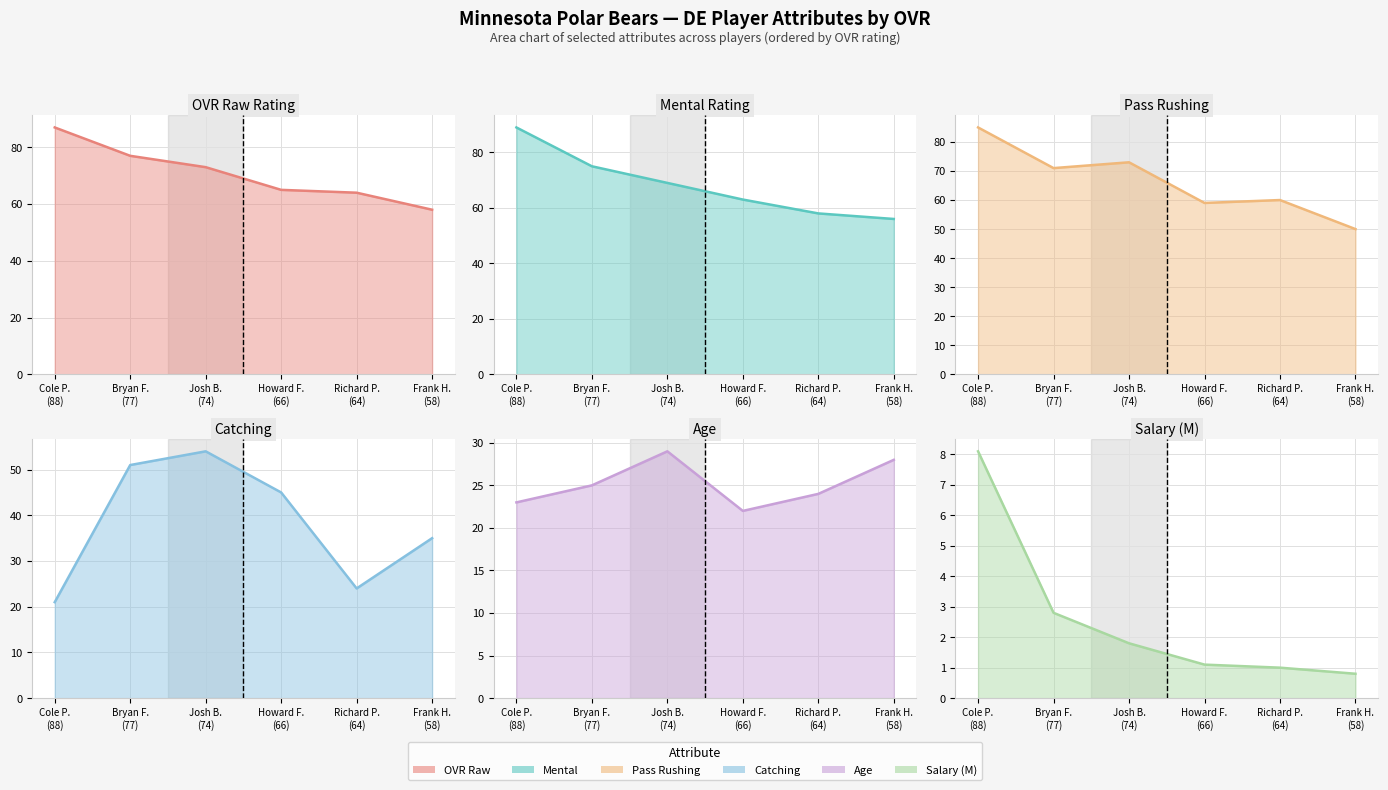

True or false: pass_rushing has more than 0 points higher than both neighbors.

True